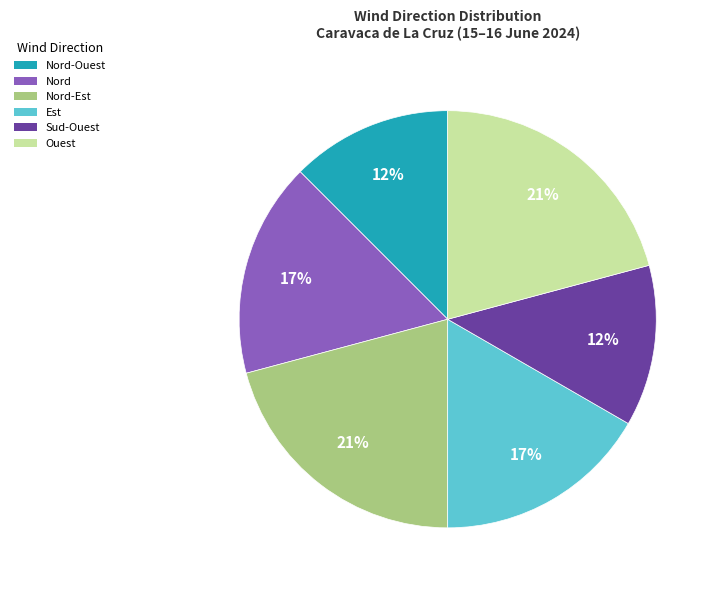

What is the ratio of the value at Ouest to the value at Nord-Est?

1.0